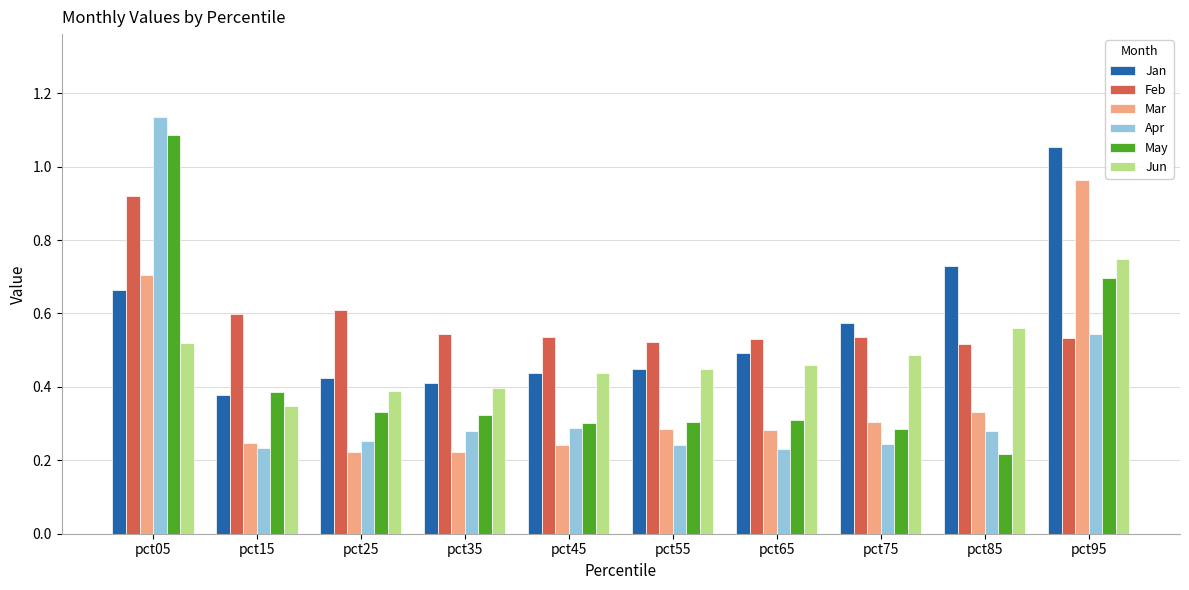

How many groups of bars are there?

10